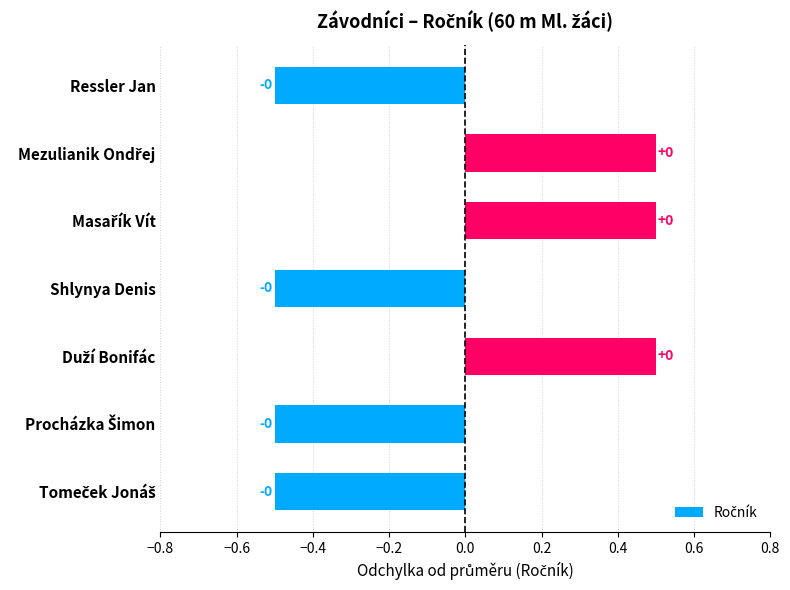

What is the sum of all values?

-0.5